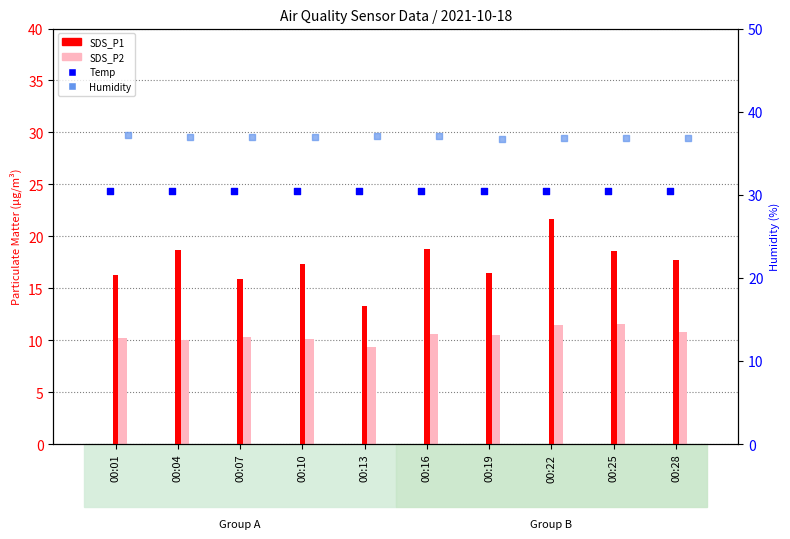

At which category is the sum across all series the highest?

00:22